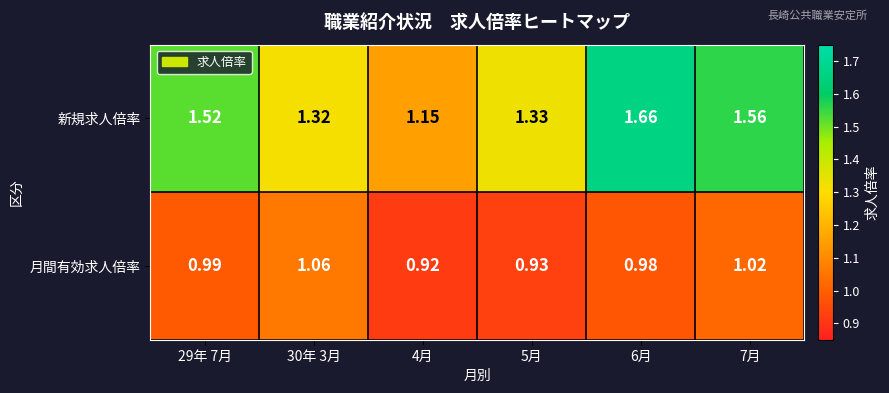

Which series has the largest range (max minus min)?

新規求人倍率